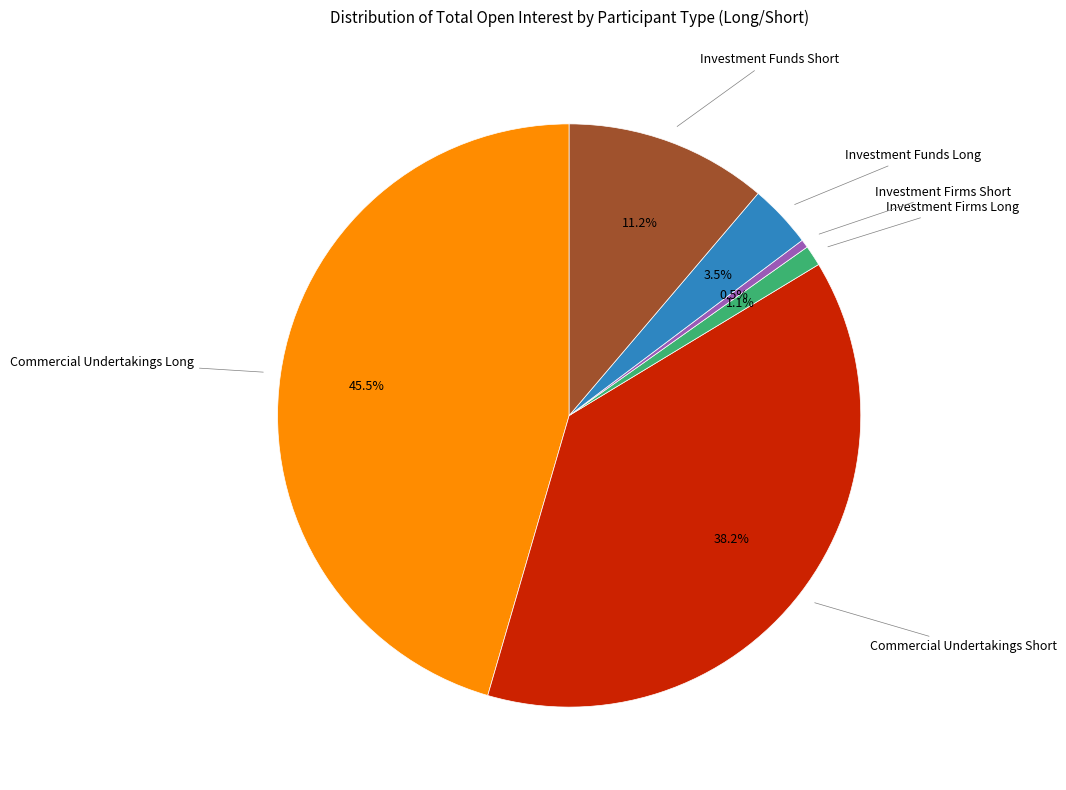

Is there a majority slice in this chart?

No